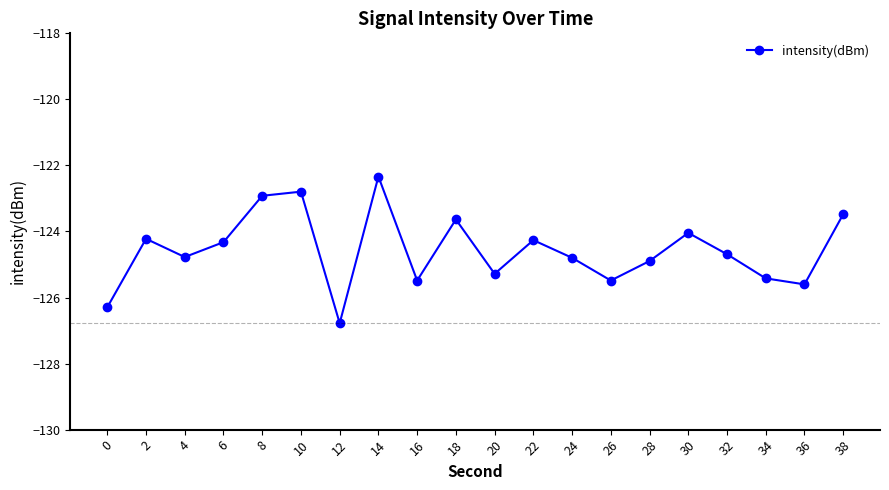

What is the value of the 7th point from the left?

-126.8